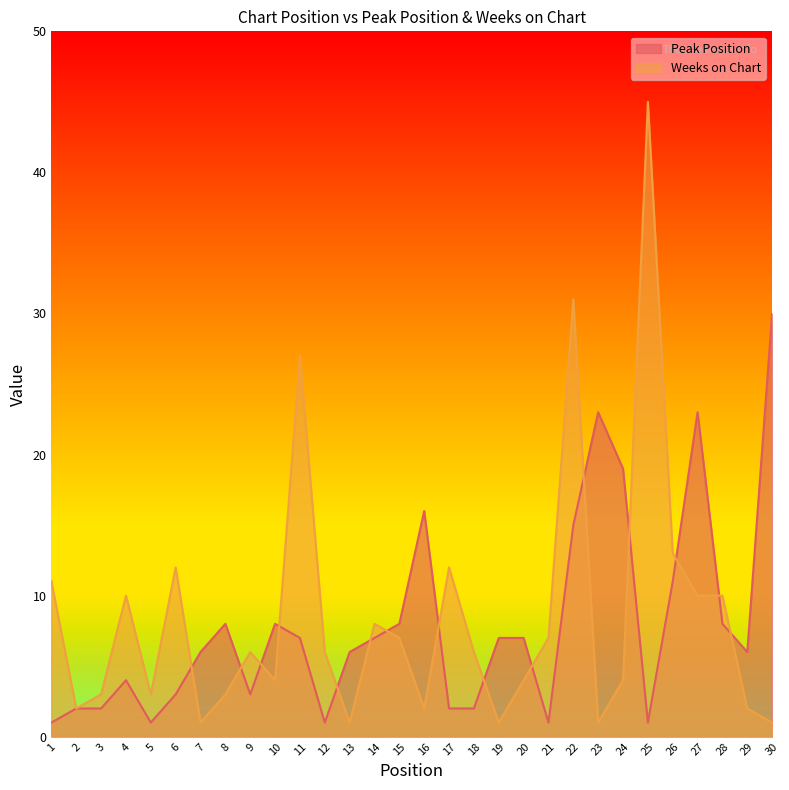

Is the value of Weeks on Chart at 8 greater than the value of Peak Position at 14?

No